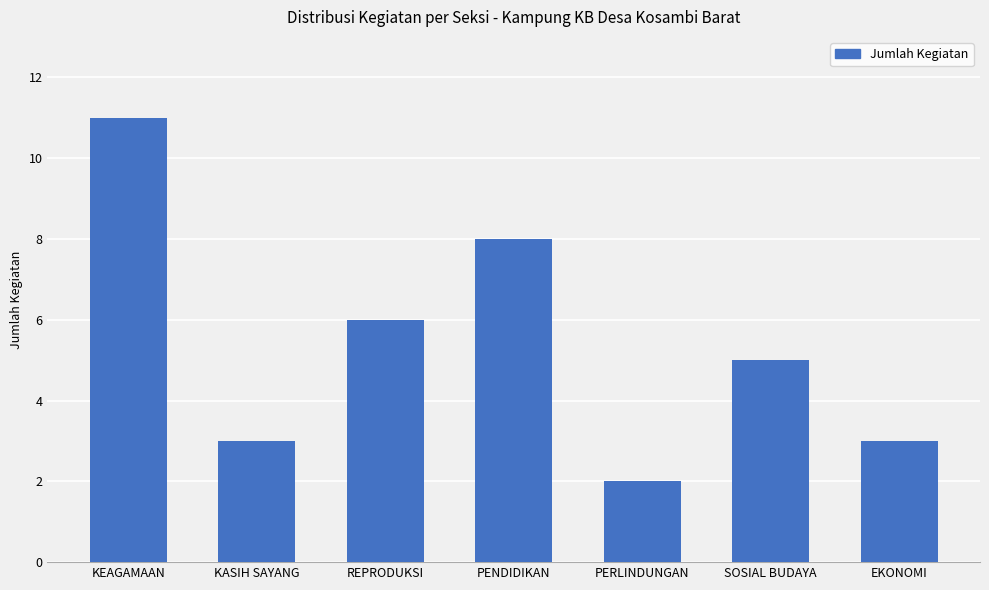

Which category has the highest value across all series?

KEAGAMAAN